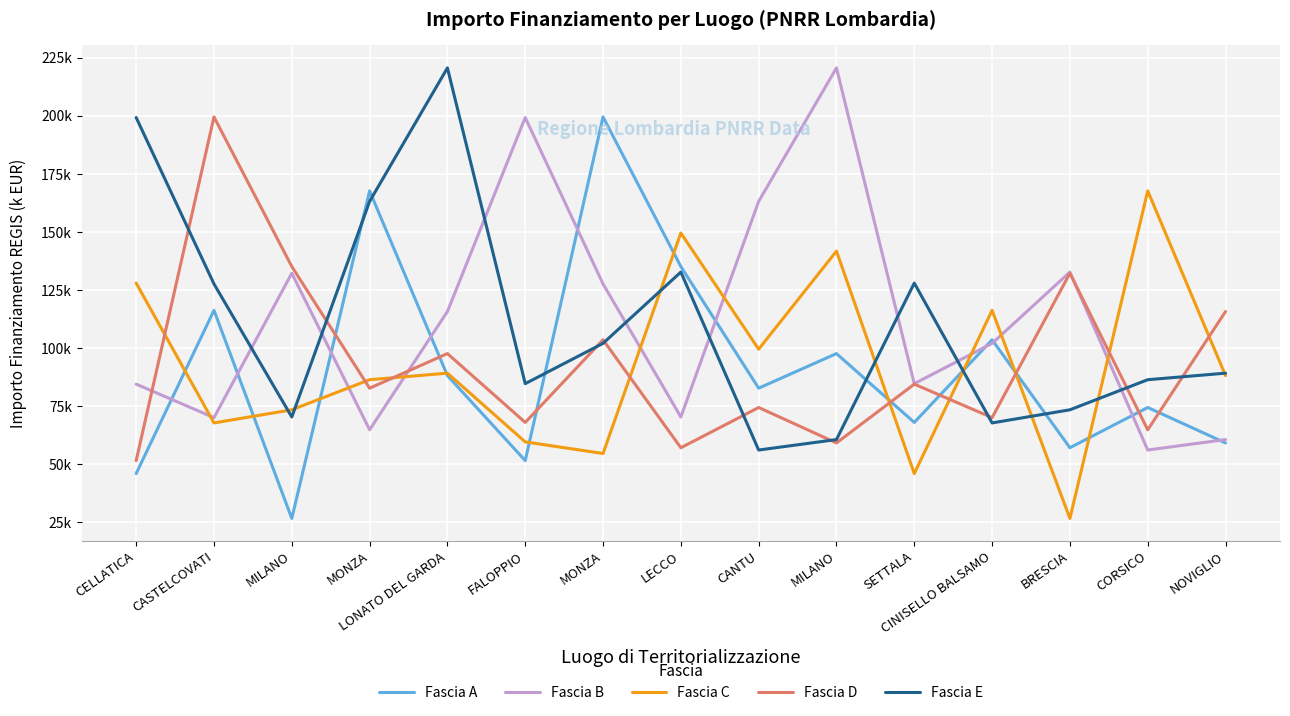

After their last crossing, which series has the higher values: Fascia A or Fascia D?

Fascia D